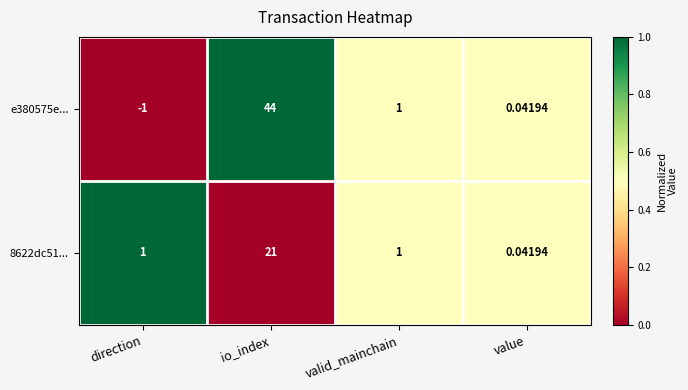

List the labels in order of e380575e... value, largest first.

io_index, valid_mainchain, value, direction